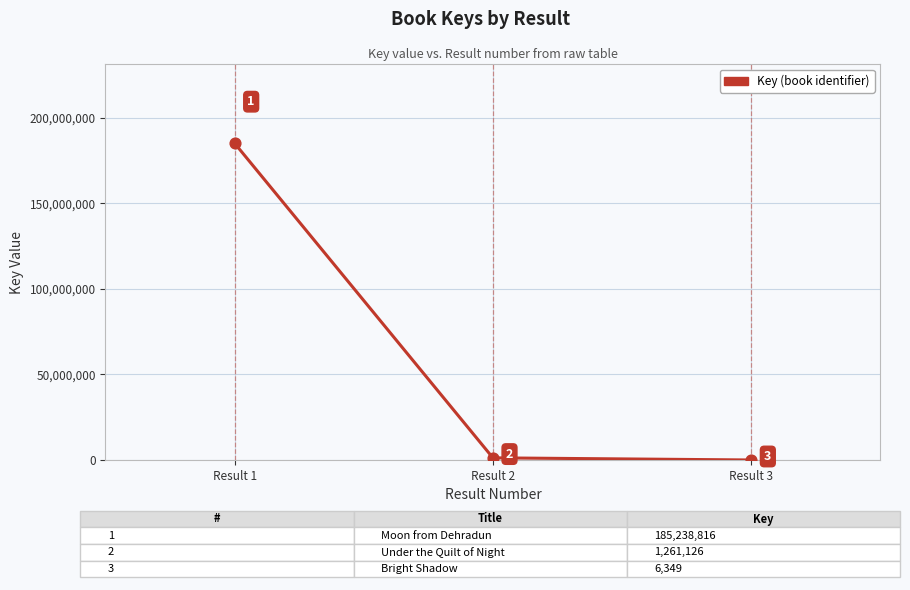

Between Result 3 and Result 1, which is larger?

Result 1